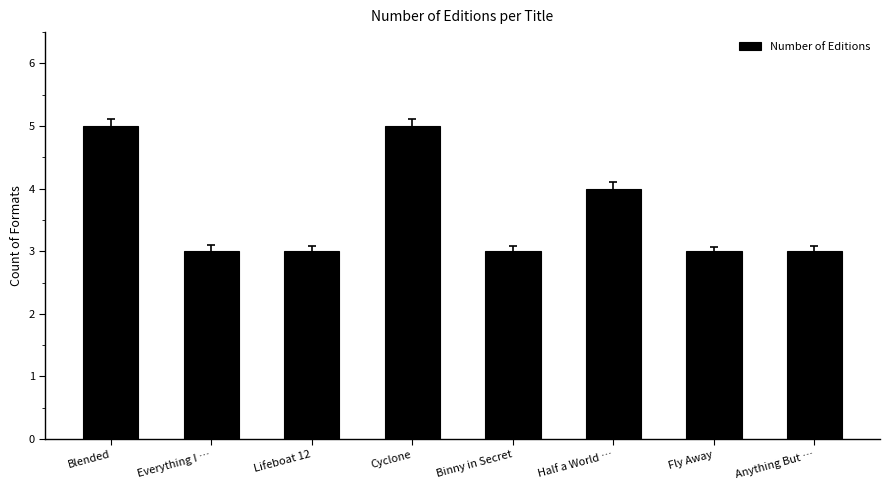

What is the approximate value at Fly Away?

3